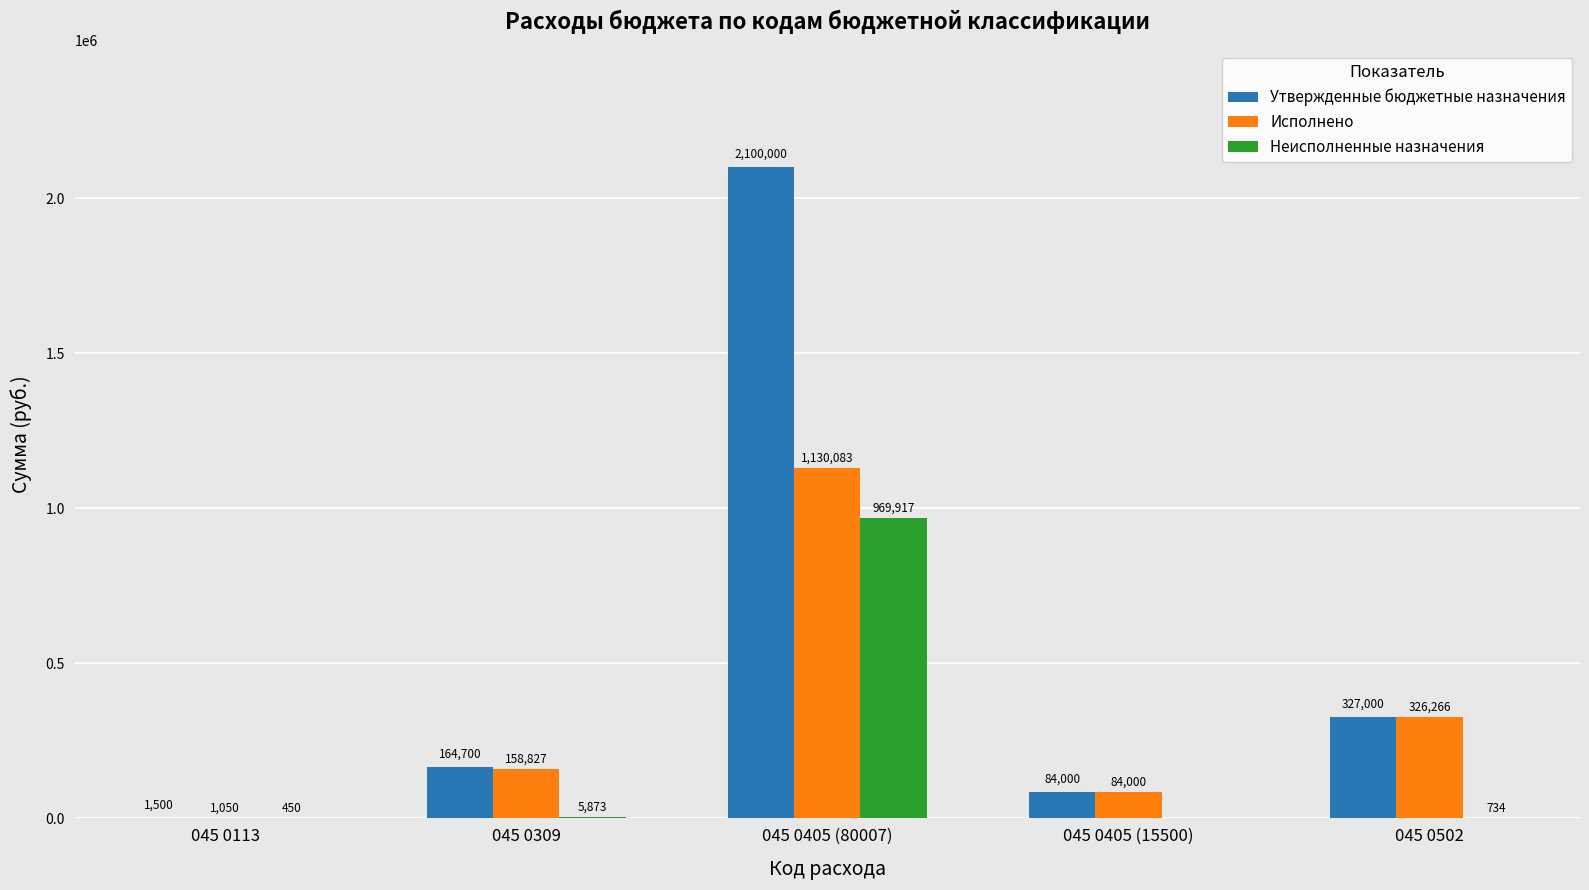

Are the bars horizontal?

No